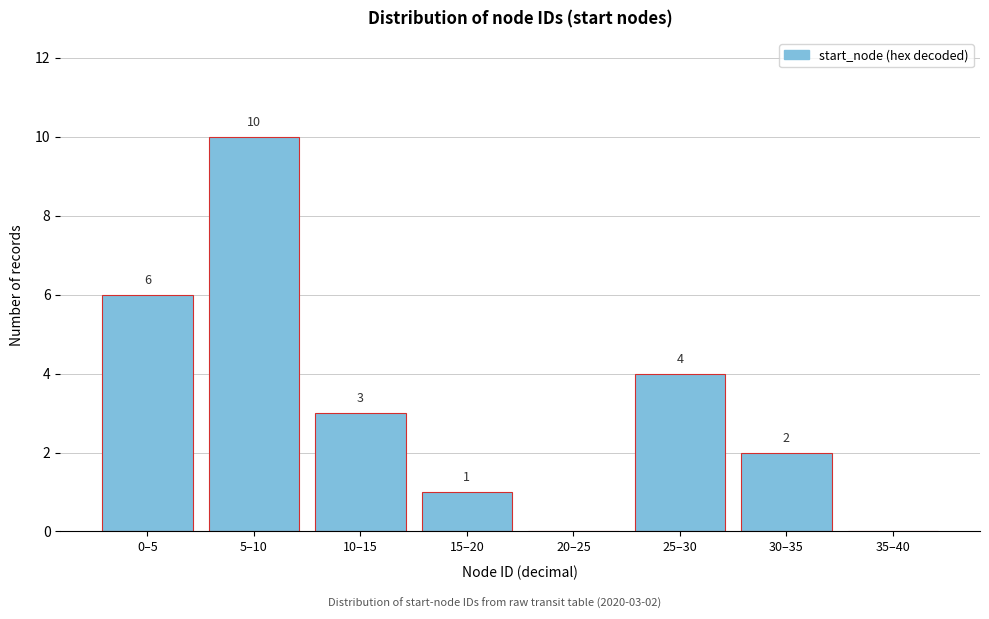

Reading left to right, transcribe all the data shown in this chart.

0–5=6	5–10=10	10–15=3	15–20=1	20–25=0	25–30=4	30–35=2	35–40=0